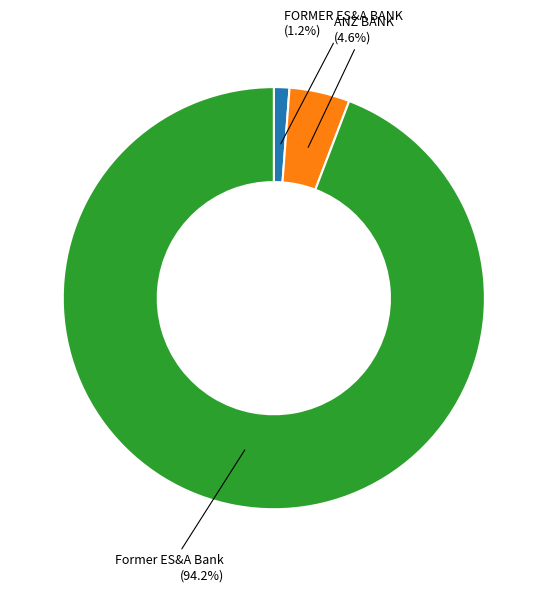

Rank the categories by value from lowest to highest.

FORMER ES&A BANK, ANZ BANK, Former ES&A Bank